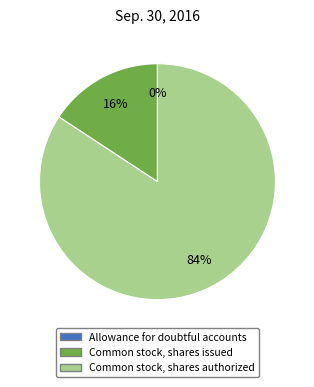

Do Common stock, shares issued and Common stock, shares authorized together represent more than half of the pie?

Yes